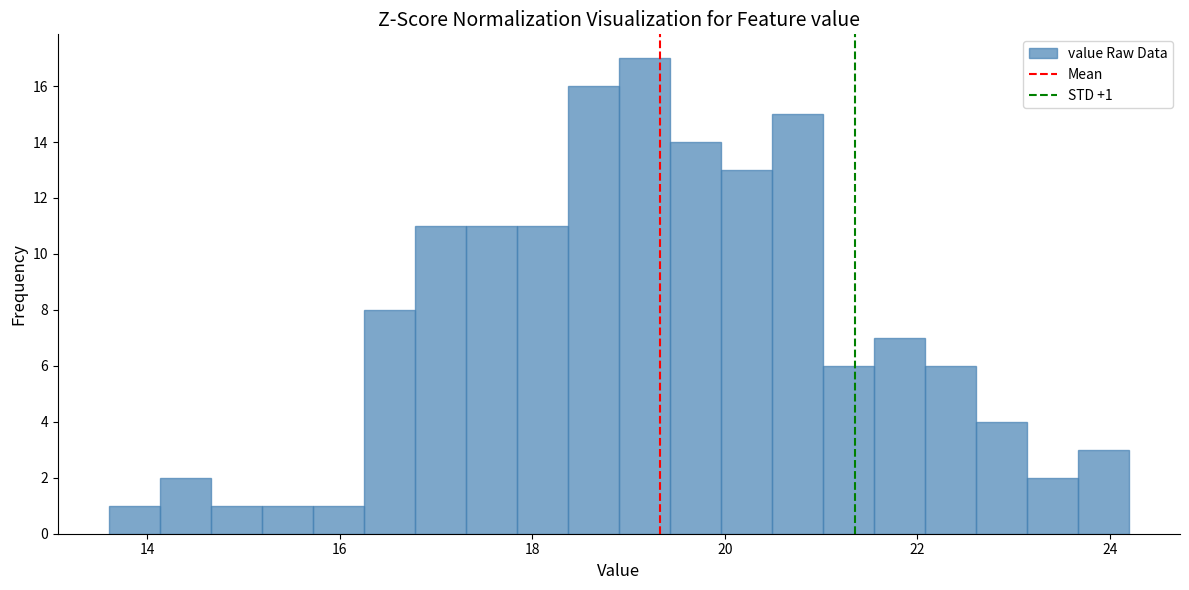

Around what value on the x-axis is the tallest bar? Give the approximate position of its centre, as read against the axis.

19.2